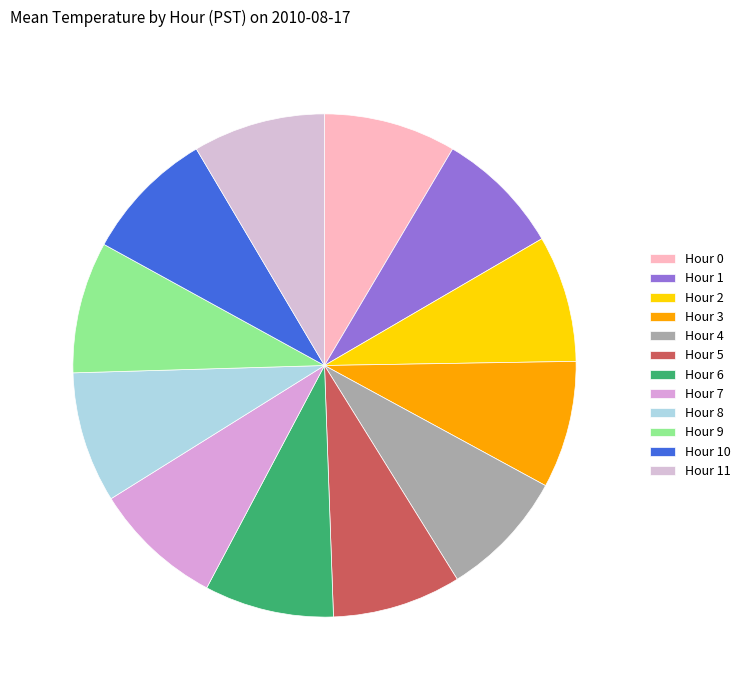

The Hour 4 slice represents 8% of the pie. True or false?

True